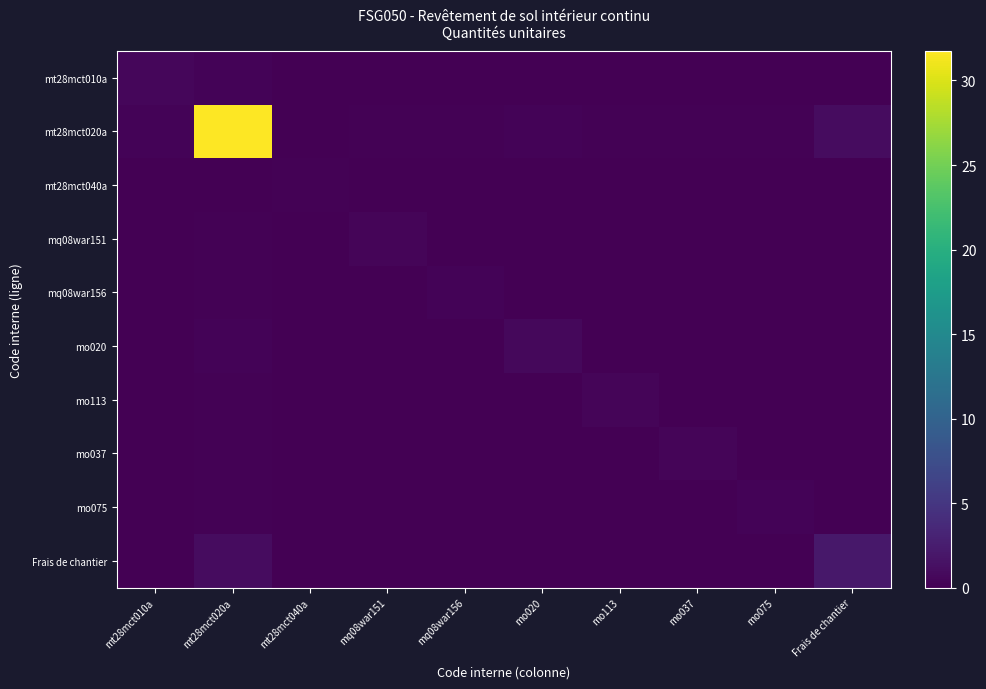

Which has a higher value, mt28mct040a or mq08war156?

mq08war156